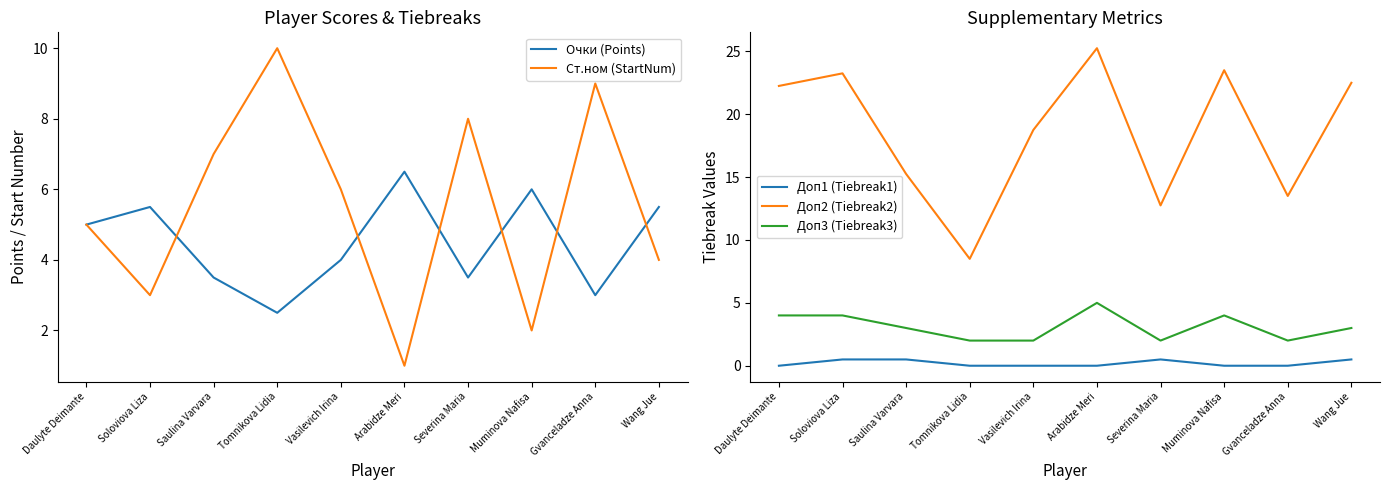

At which label does Ст.ном (StartNum) first exceed 6?

Saulina Varvara